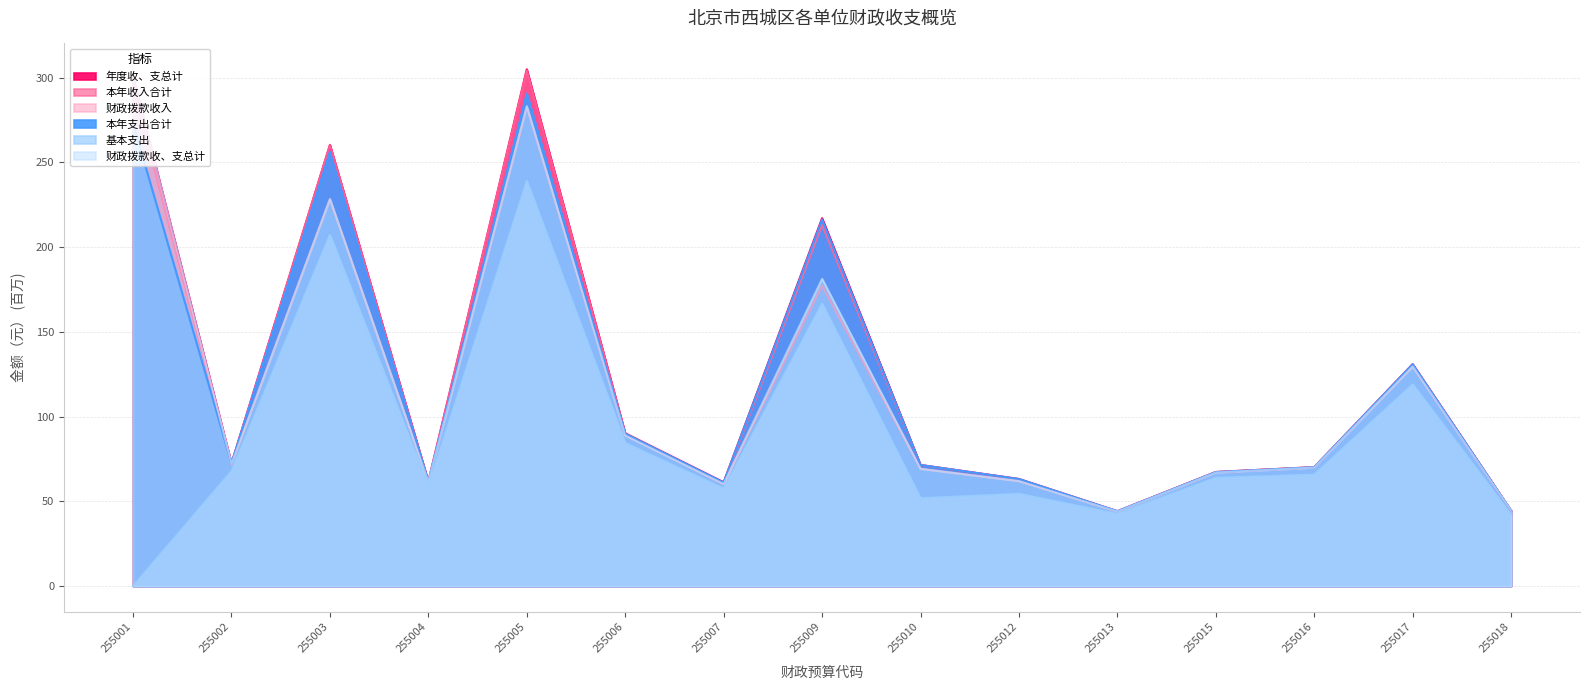

Which series has the largest total across all categories?

年度收、支总计